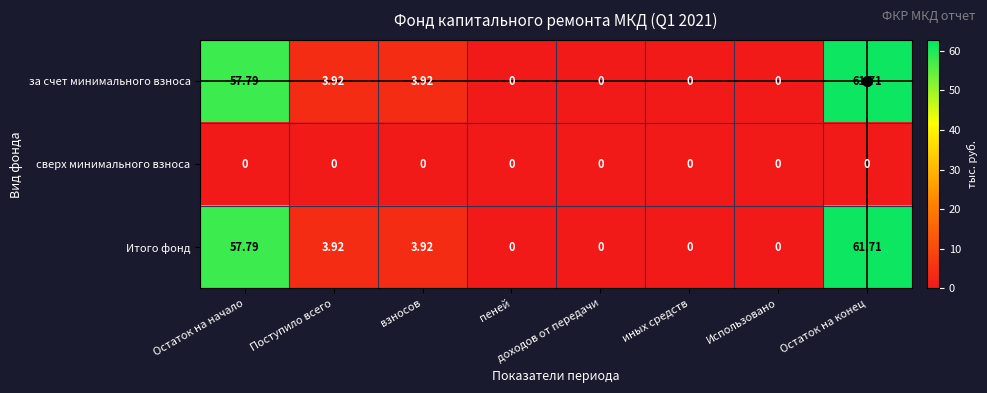

At which label does Итого фонд reach its peak?

Остаток на конец